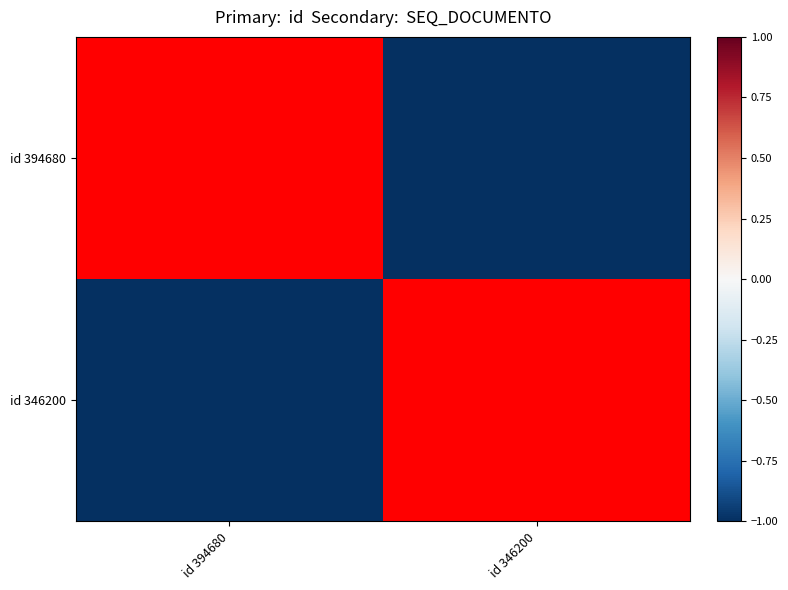

True or false: id 394680 has a value of 1.0 at id 394680.

True